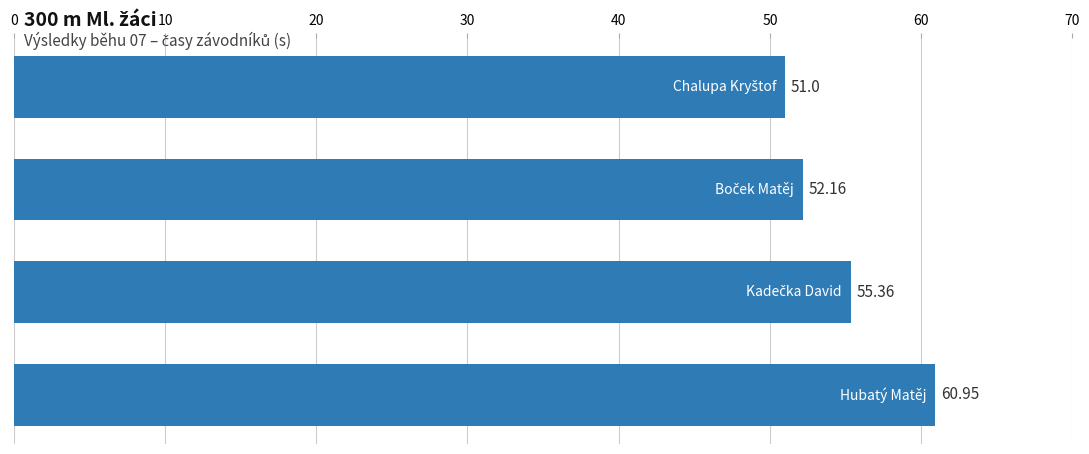

What is the sum of all values?

219.5